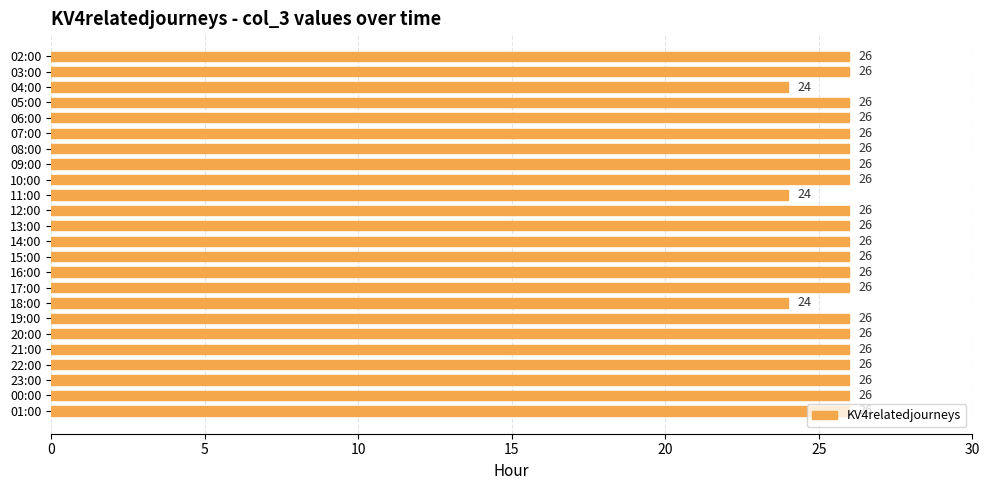

What is the maximum value shown in the chart?

26